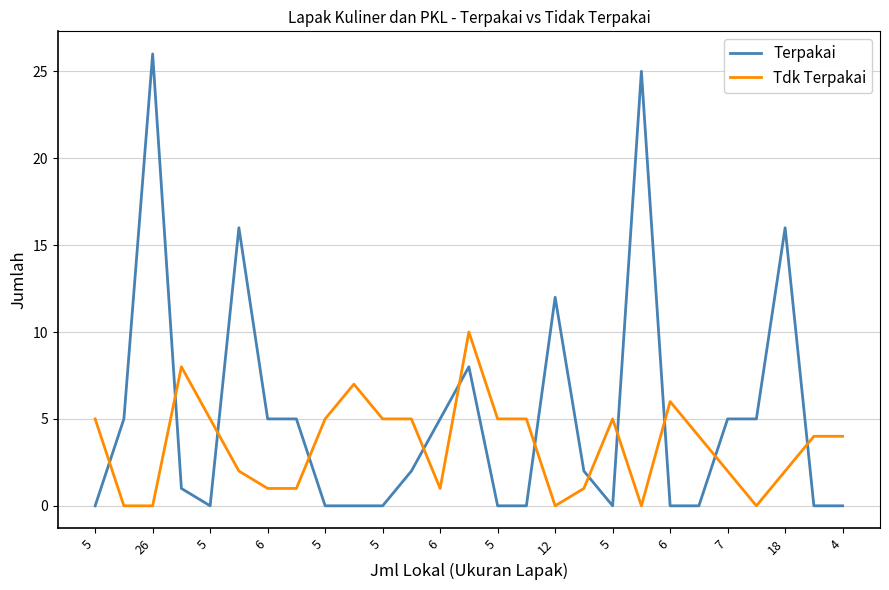

Which series has the largest range (max minus min)?

Terpakai